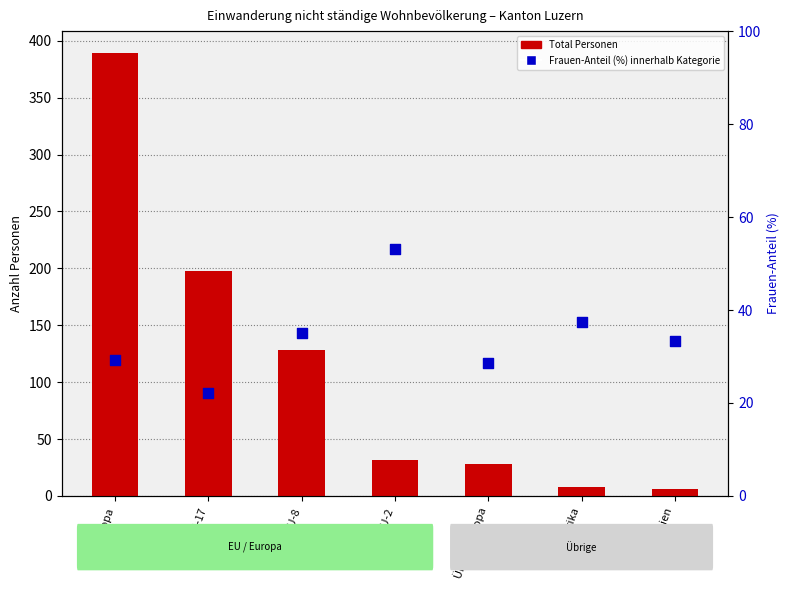

At which category is the sum across all series the highest?

Europa